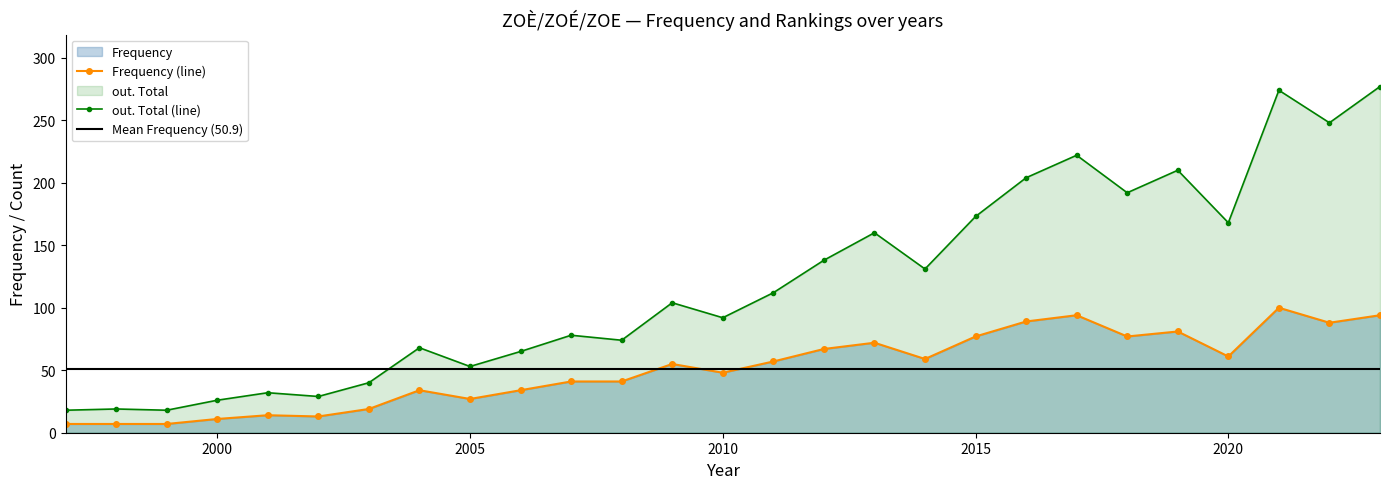

What is the highest value of the Frequency series?

100